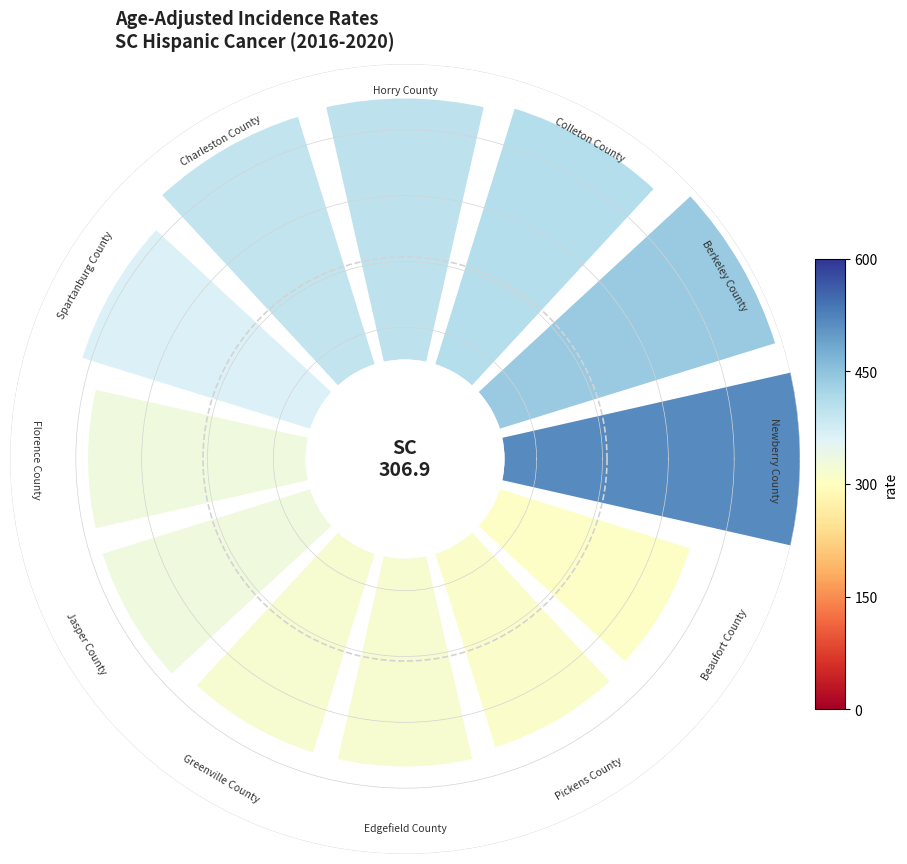

The 1 slice represents 3% of the pie. True or false?

False